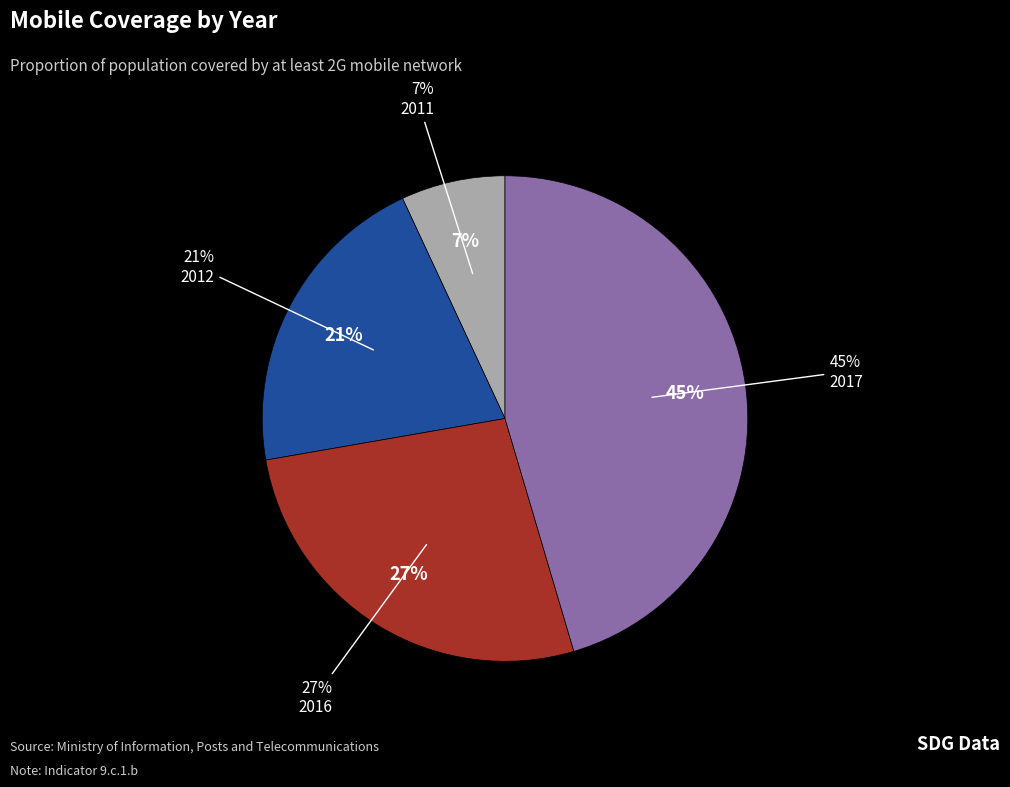

Is there a majority slice in this chart?

No